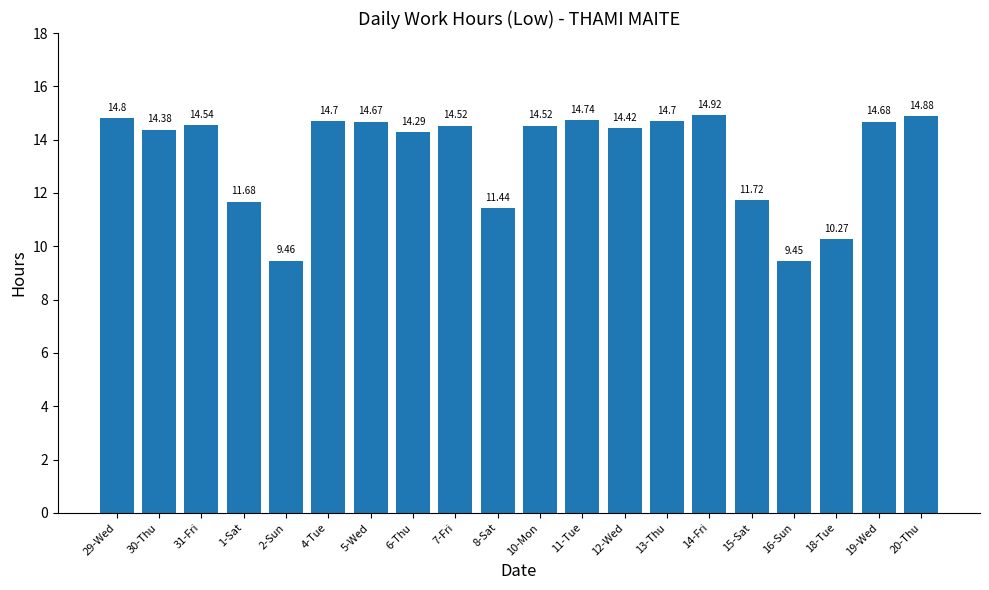

What is the difference between the maximum and second lowest values?

5.5